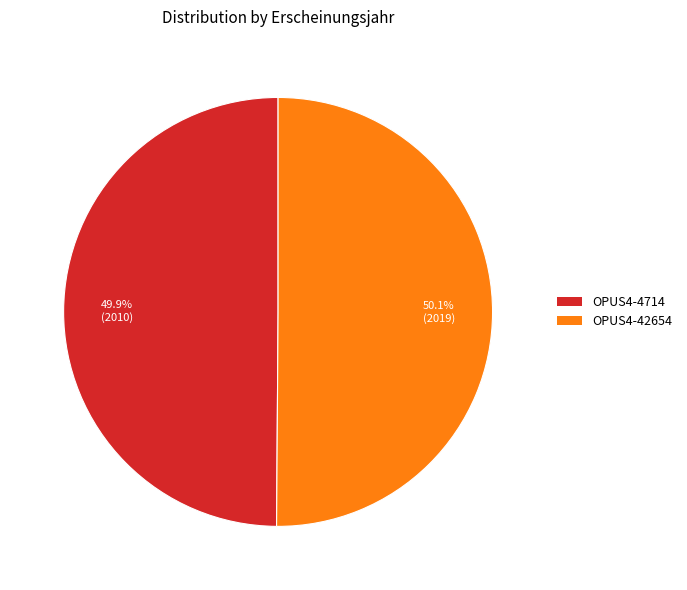

To the nearest percent, what percentage of the pie is OPUS4-42654?

50%